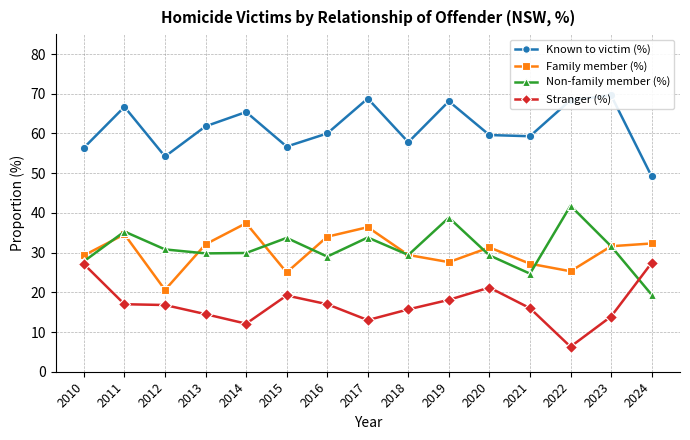

How many values in the Known to victim (%) series exceed 60?

7